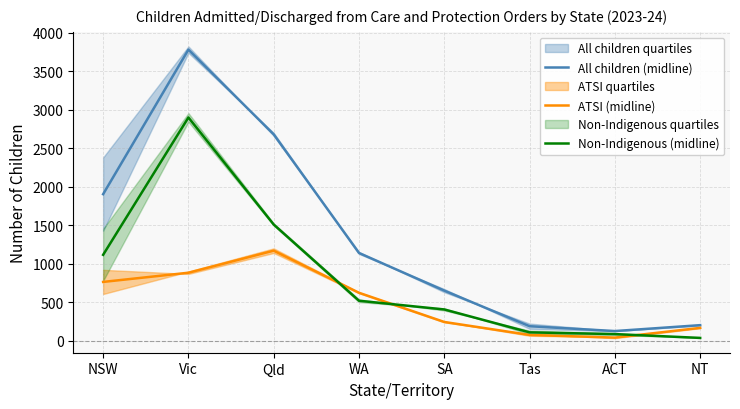

What position from the left is NSW?

1